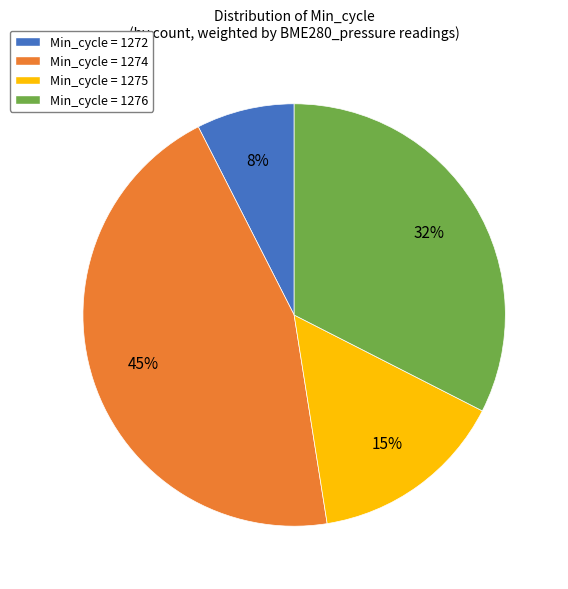

To the nearest percent, what is the average slice percentage?

25%